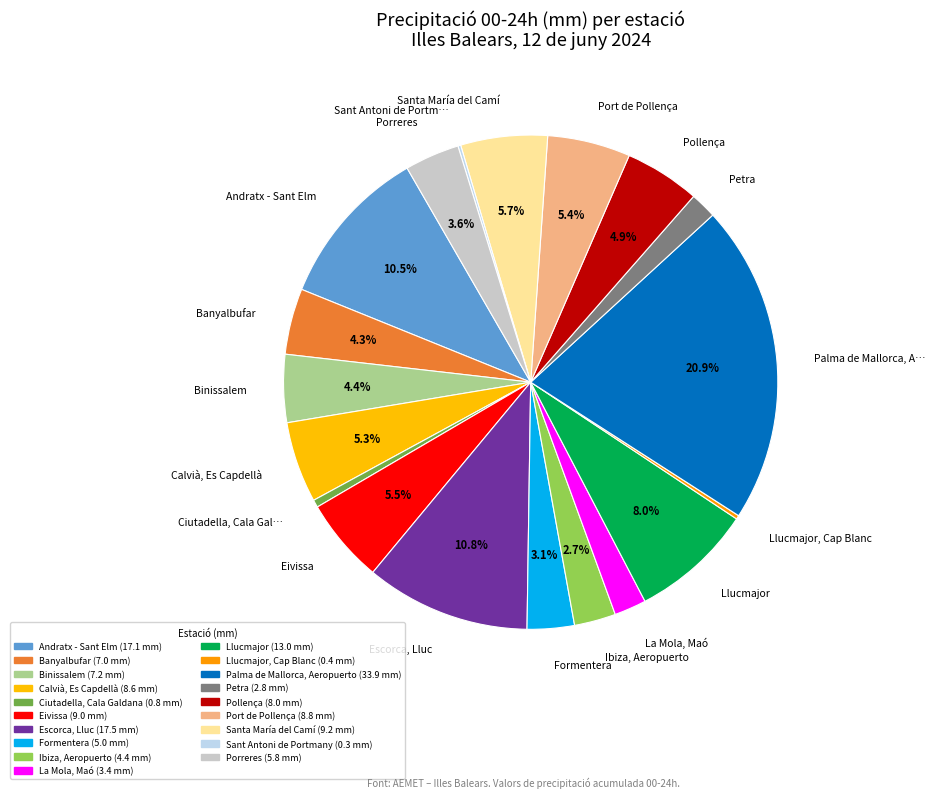

Does Santa María del Camí account for over 50% of the chart?

No